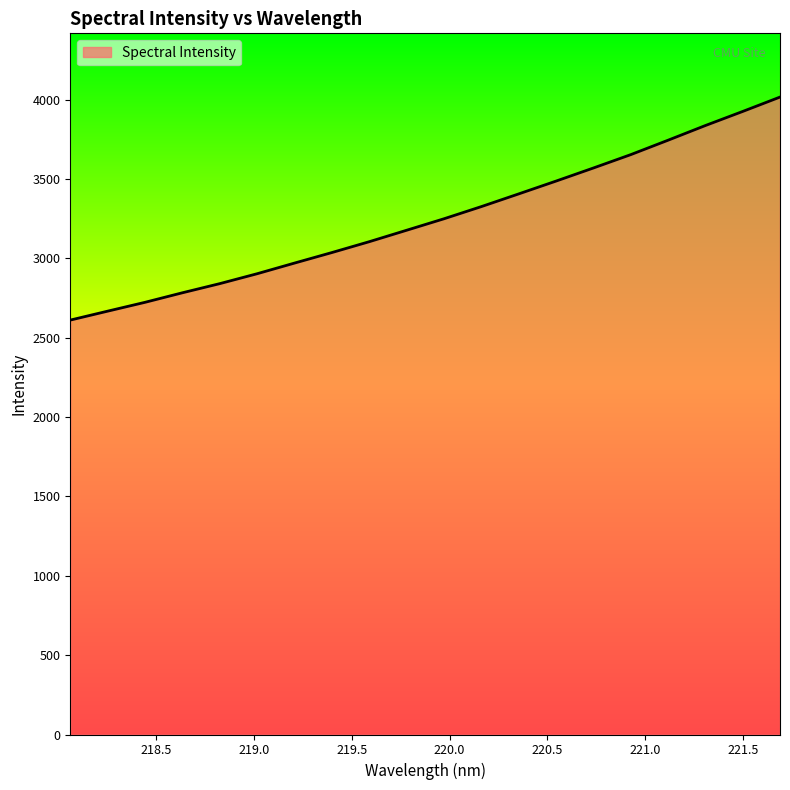

What is the difference between the maximum and minimum values?

1405.5